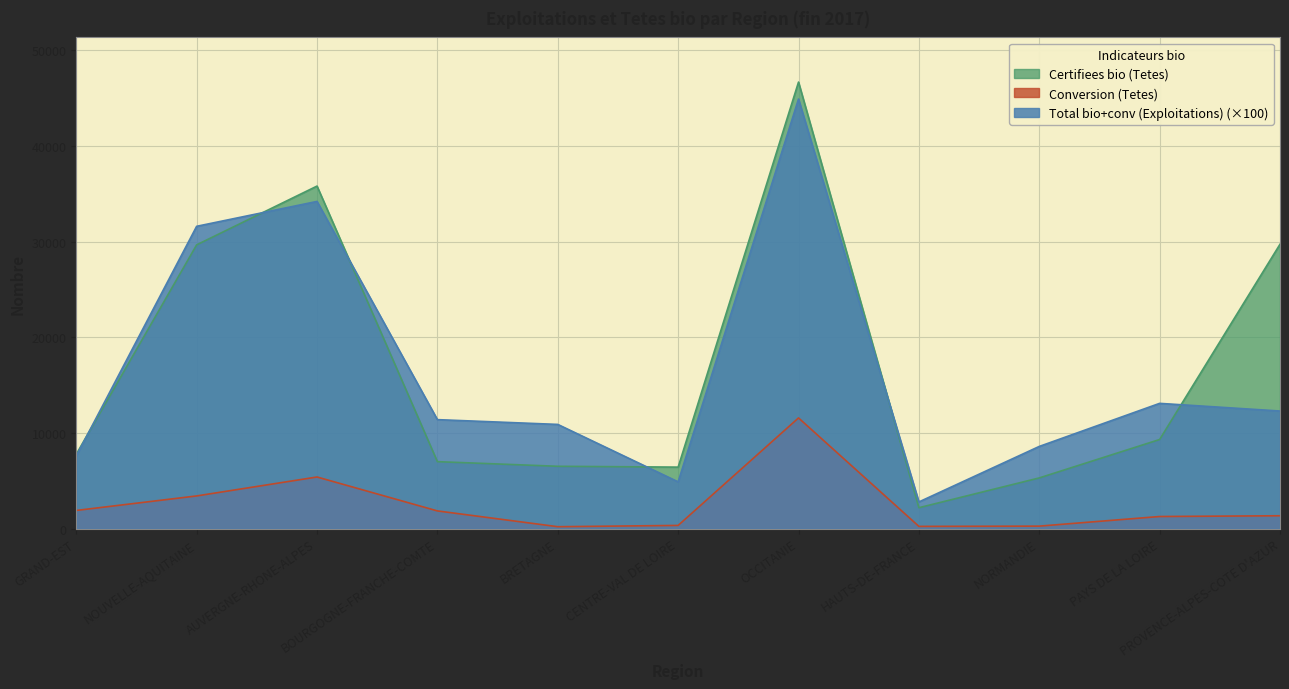

Which series has the largest range (max minus min)?

Certifiees bio (Tetes)